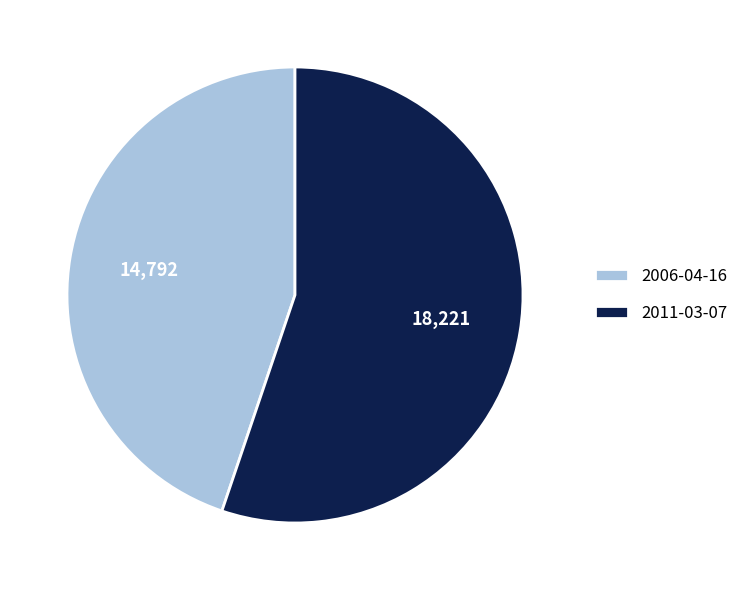

Rank the categories by value from highest to lowest.

2011-03-07, 2006-04-16